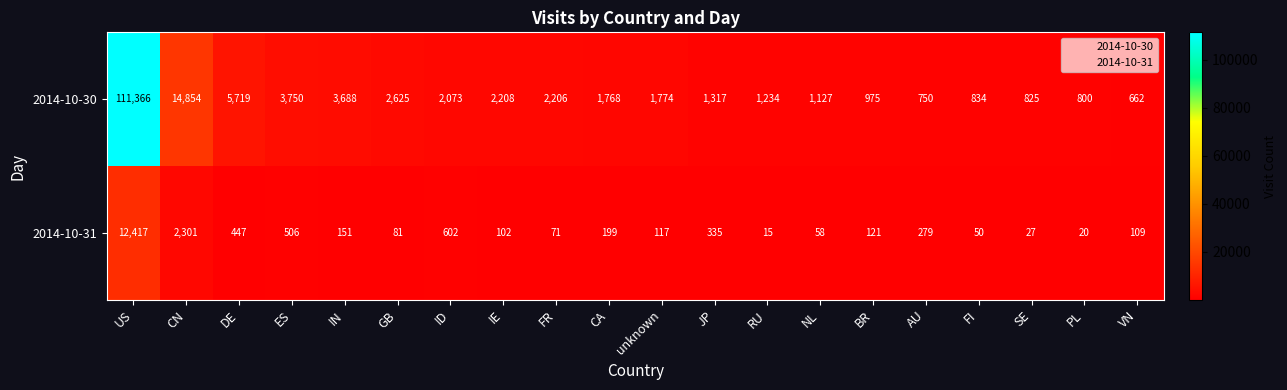

What is the minimum value shown in the chart?

15